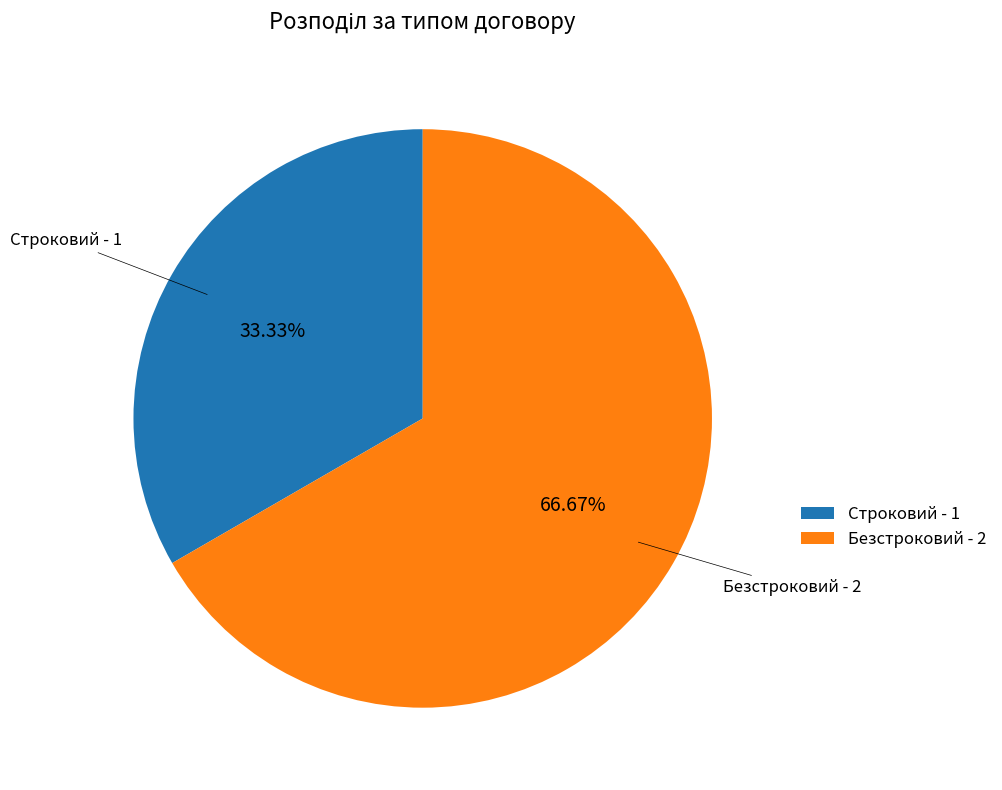

To the nearest percent, what is the difference between the largest and smallest slice percentages?

33%